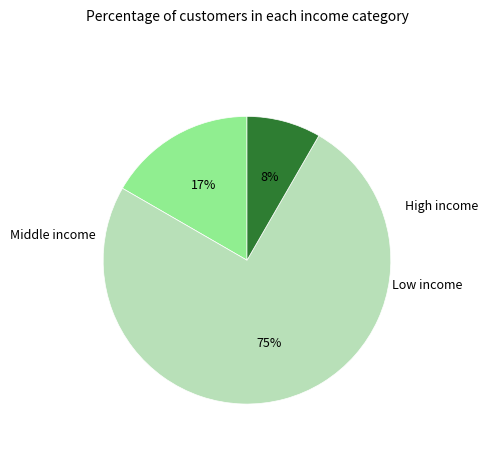

Is there any slice that represents more than half of the pie?

Yes